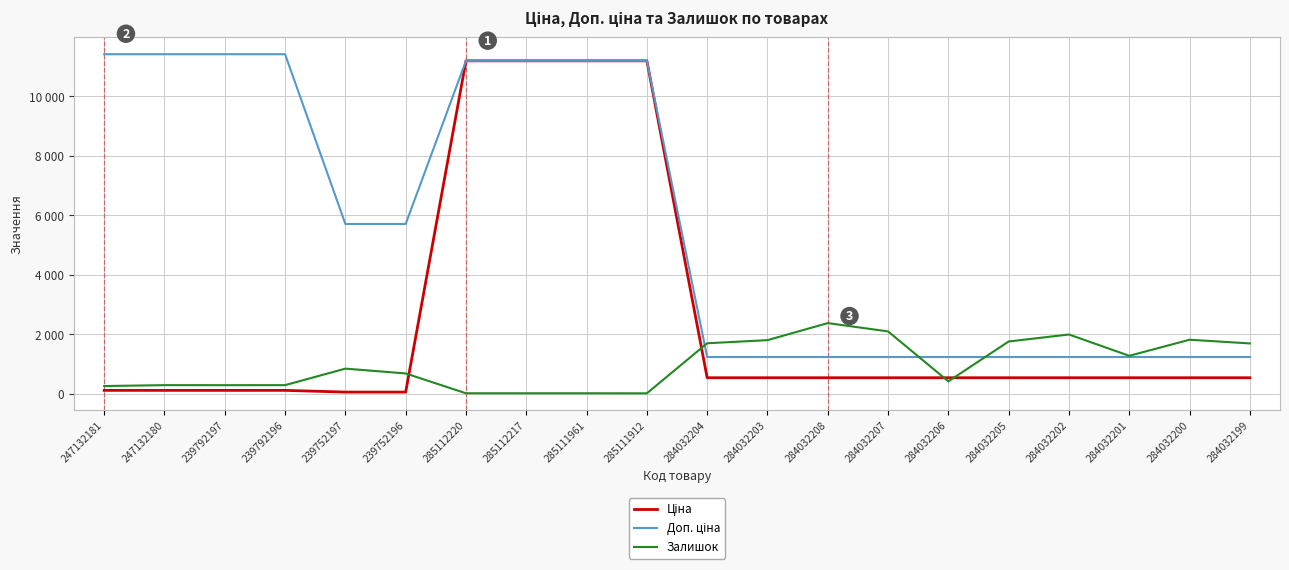

Which label corresponds to the largest value in the chart?

247132181